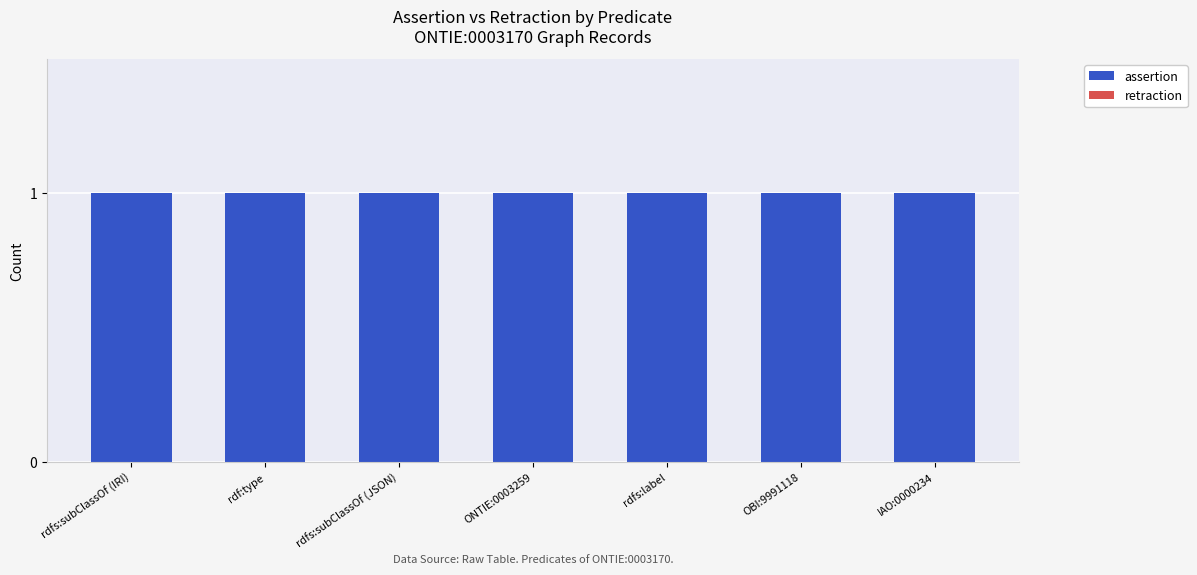

Rank the series at OBI:9991118 from highest to lowest value.

assertion, retraction